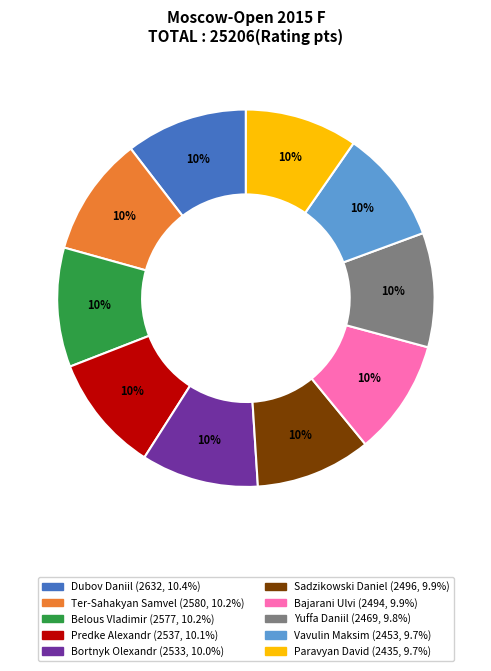

How many slices are in this pie chart?

10